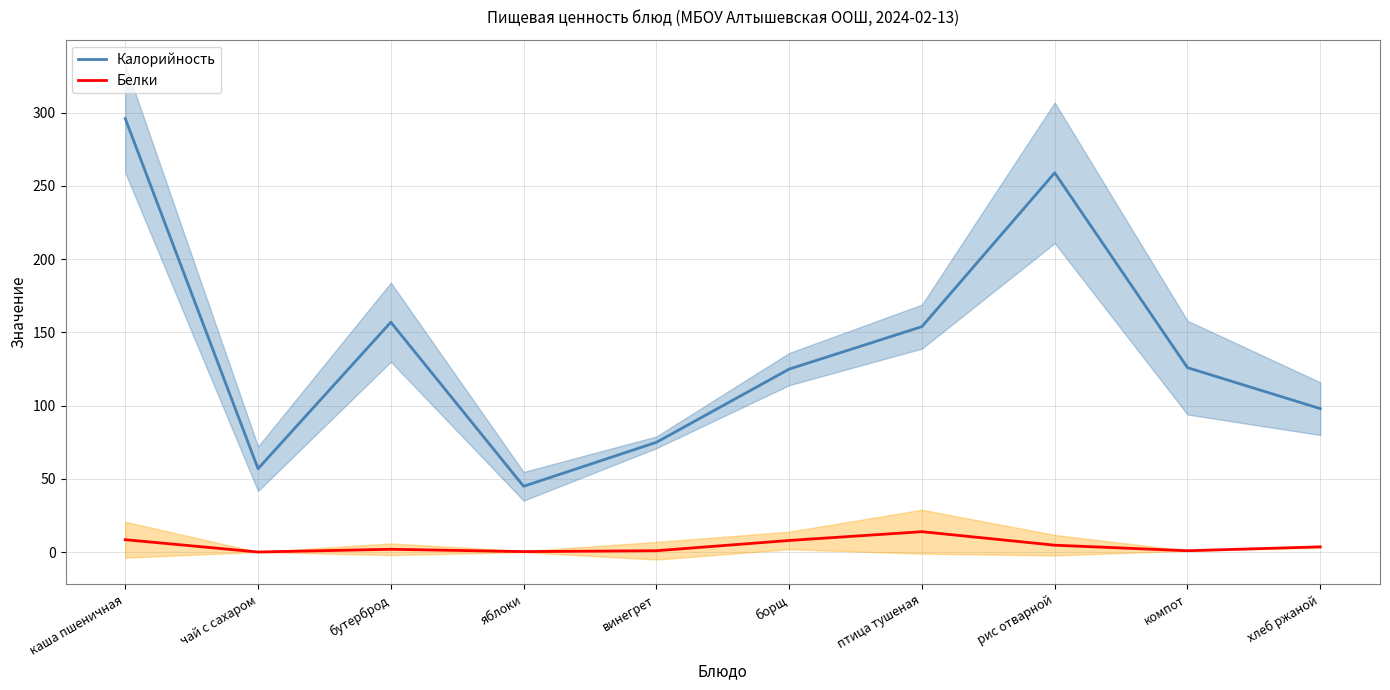

Is the value of Калорийность at борщ greater than the value of Белки at бутерброд?

Yes